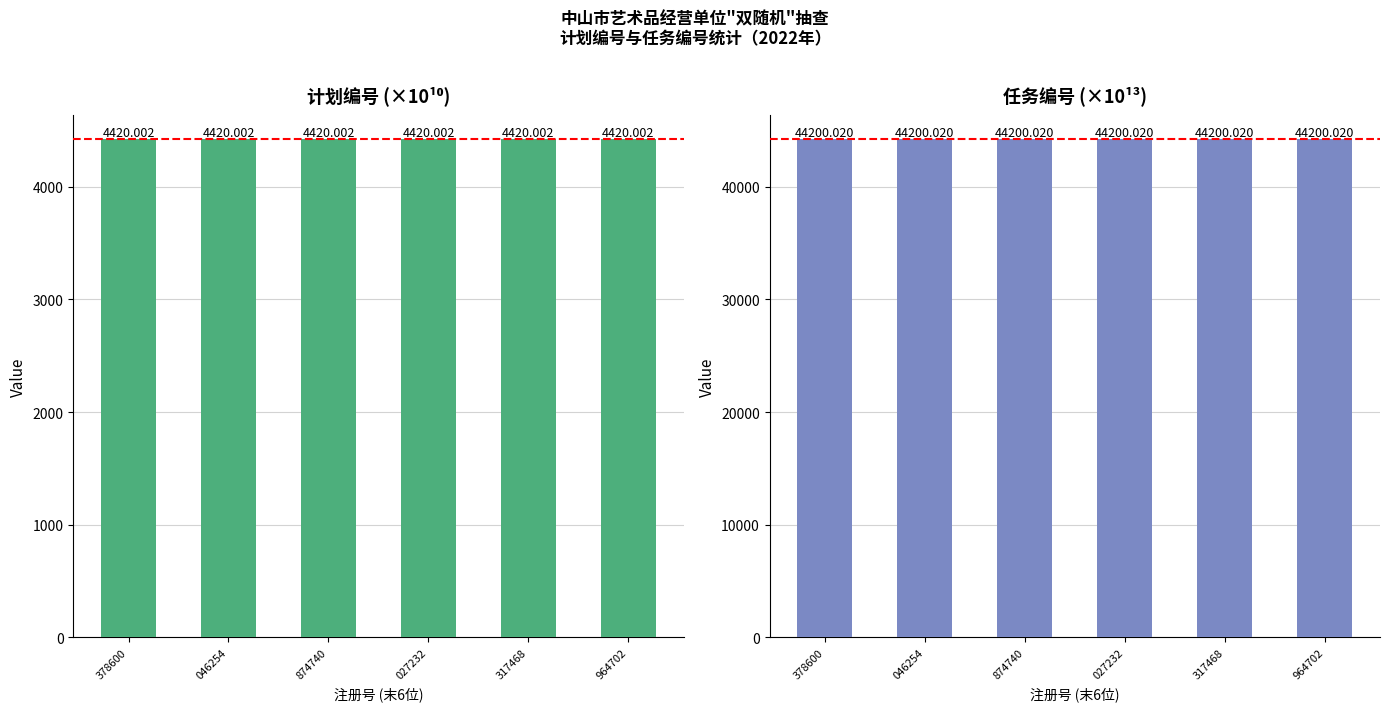

What is the sum of the 计划编号 values at 317468 and 874740?

8840.0